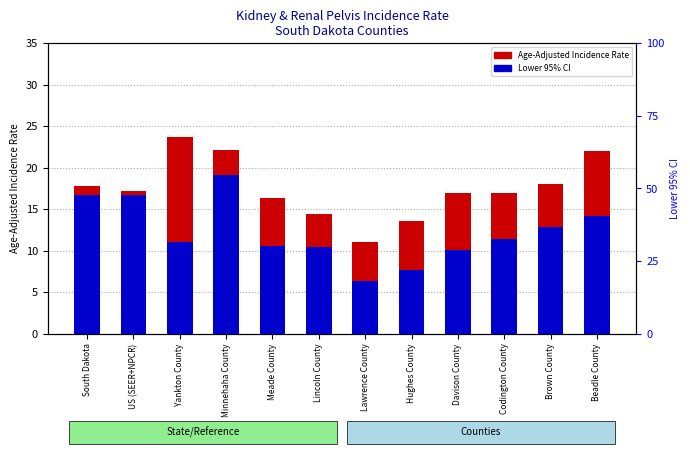

Between Hughes County and Codington County, which series saw the biggest shift?

Lower 95% CI